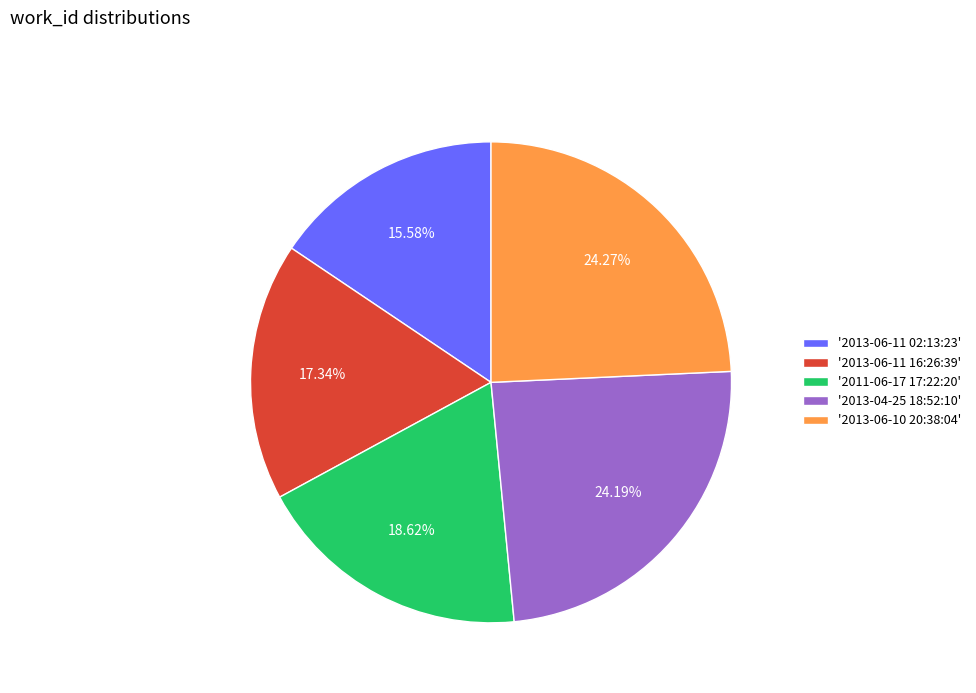

Count the number of slices in the pie.

5